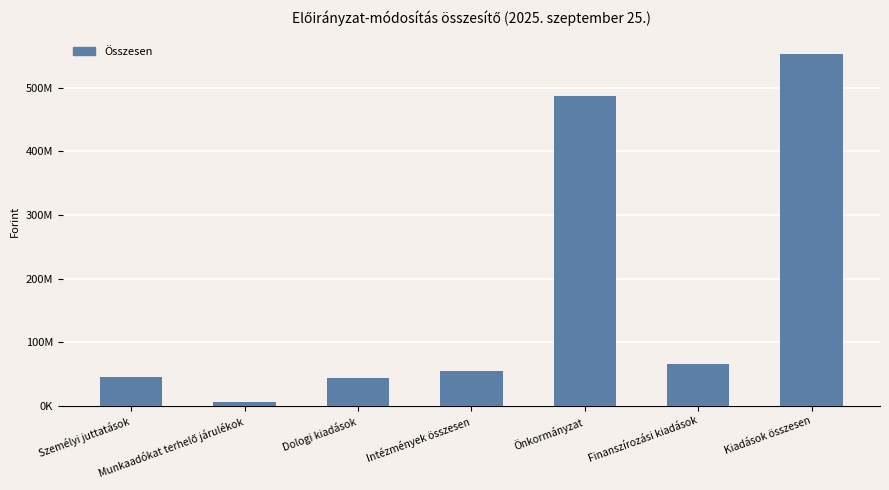

At which label does the data first exceed 55445765?

Önkormányzat